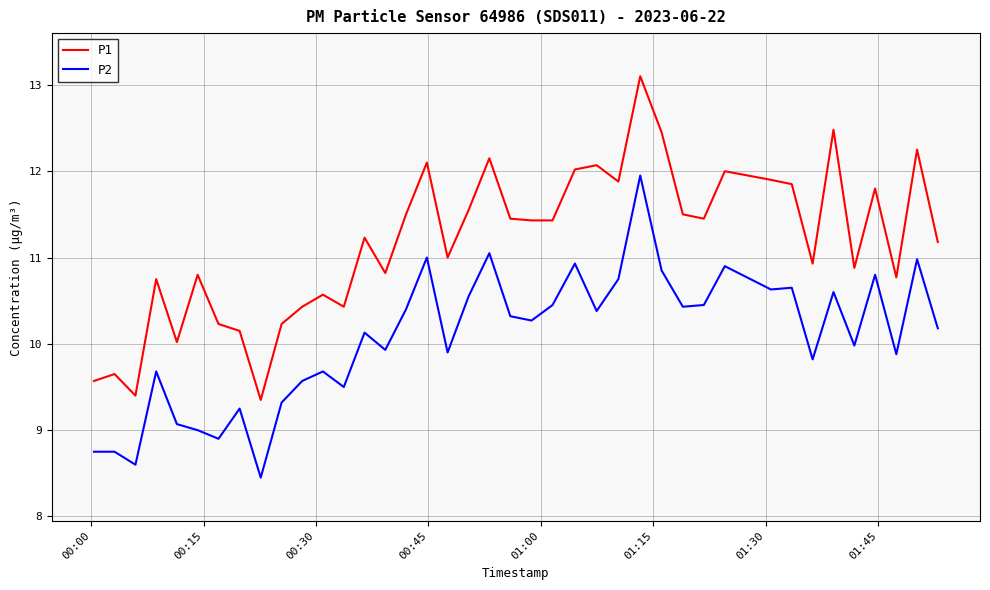

True or false: P2 and P1 cross at least once.

False